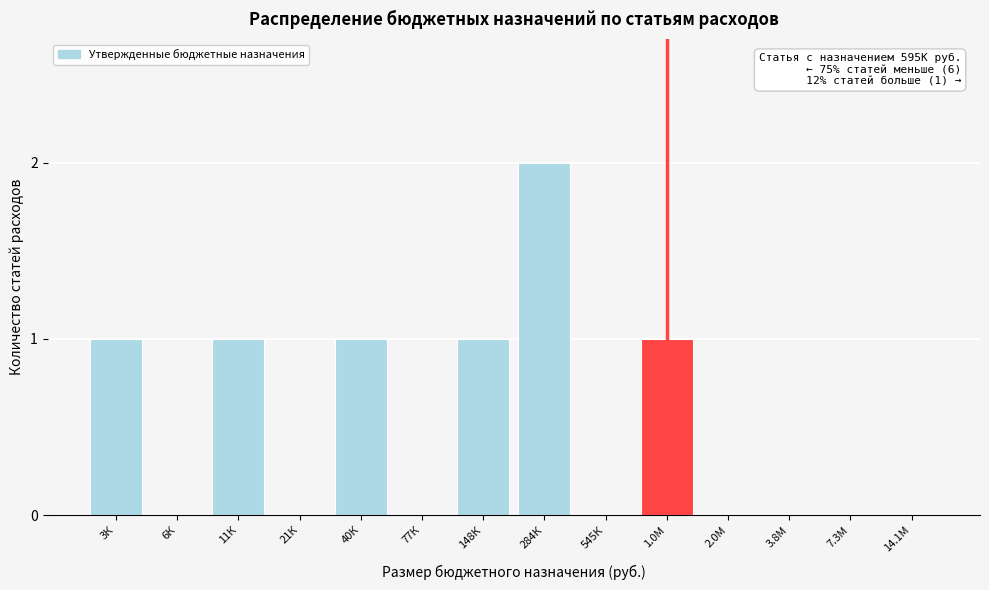

Reading left to right, list all the values displayed in this chart.

3К=1	6К=0	11К=1	21К=0	40К=1	77К=0	148К=1	284К=2	545К=0	1.0М=1	2.0М=0	3.8М=0	7.3М=0	14.1М=0